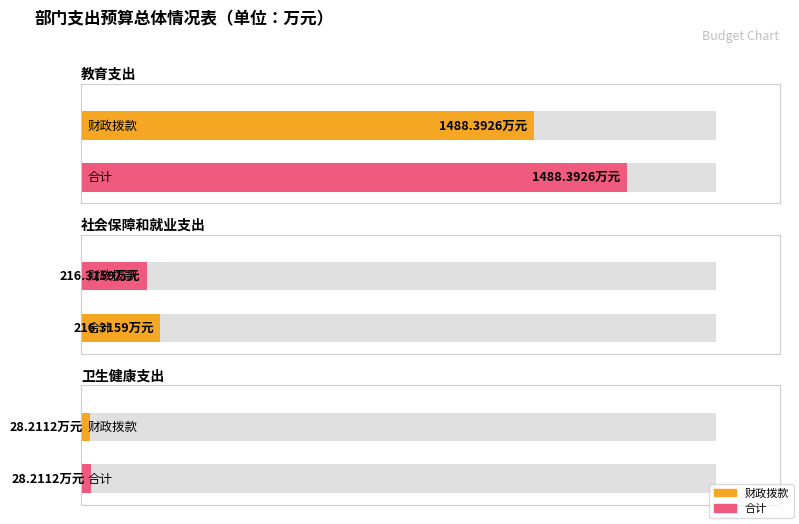

At which category is the sum across all series the highest?

教育支出